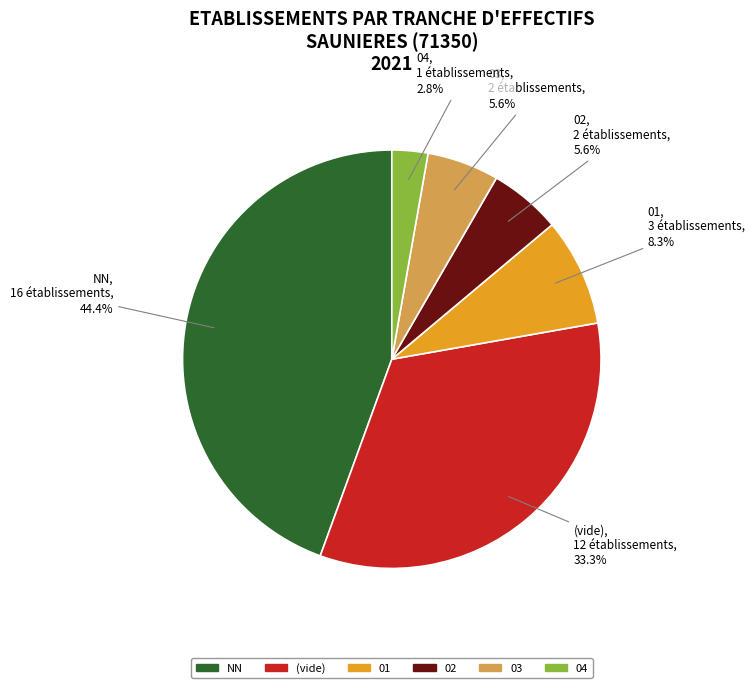

Is there a majority slice in this chart?

No